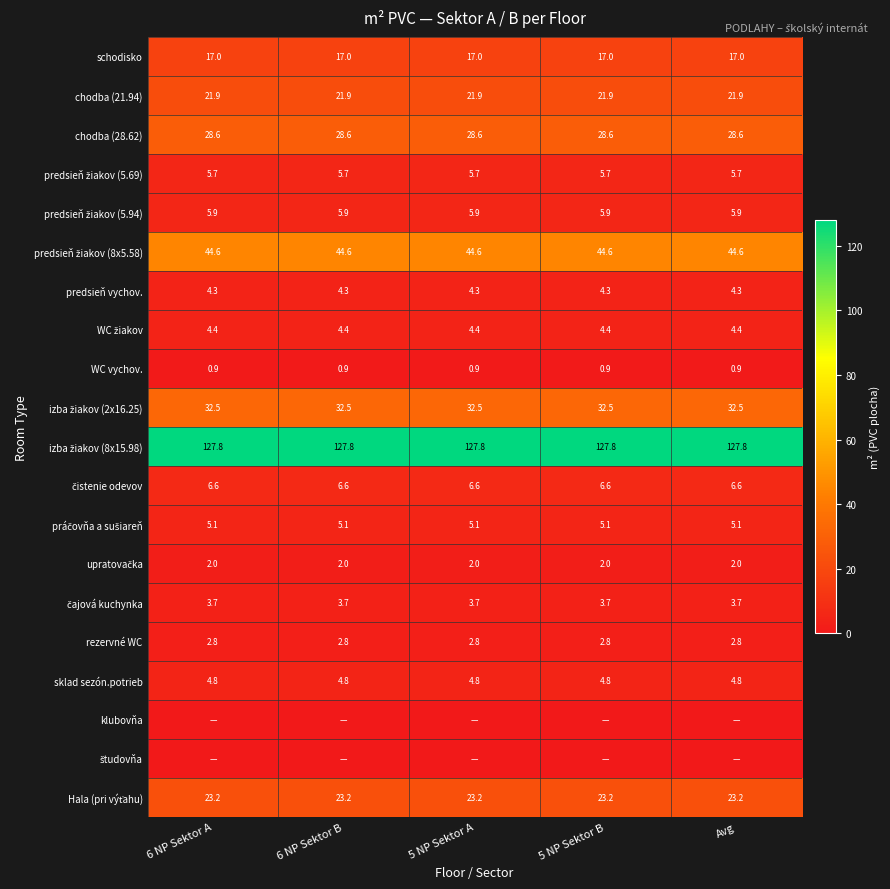

What is the highest value of the WC vychov. series?

0.9